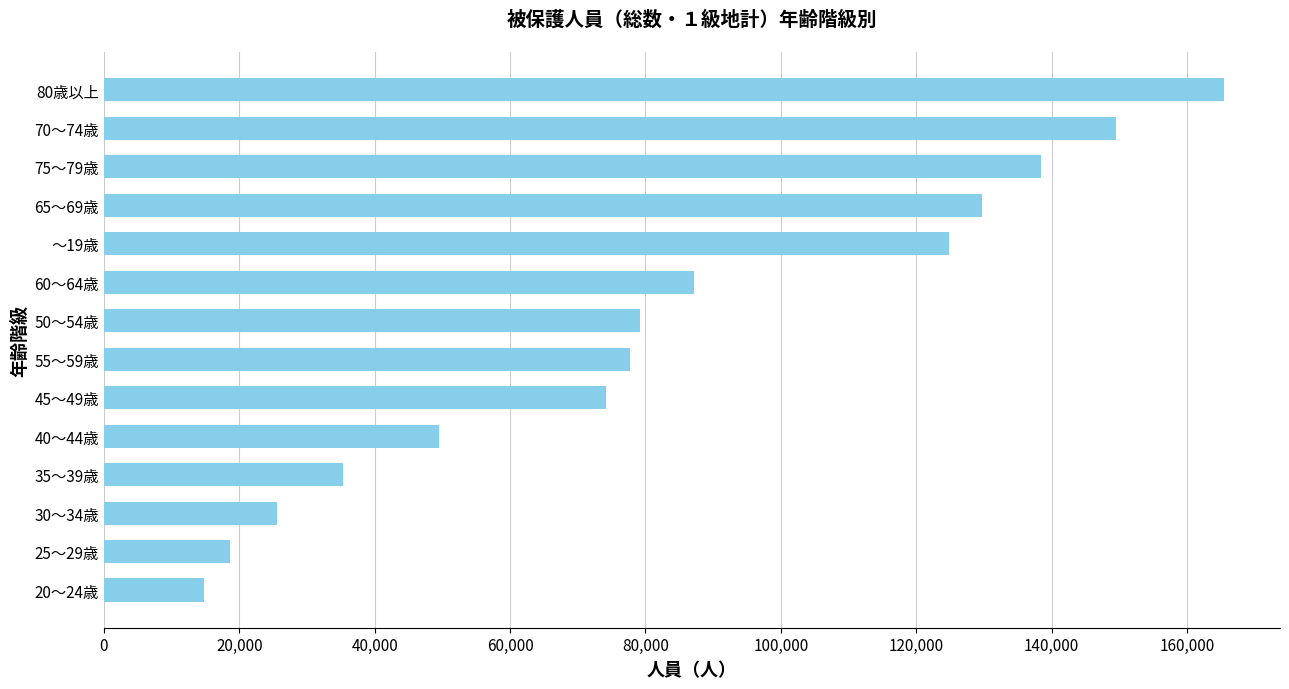

Where is the data nearest to the value 90100?

60～64歳